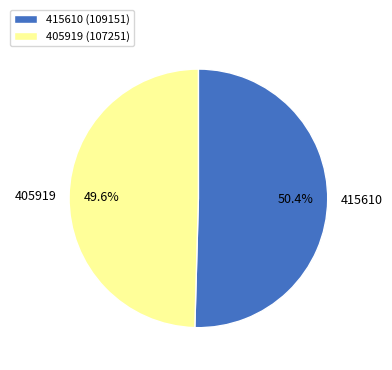

True or false: 405919 accounts for 44% of the total.

False